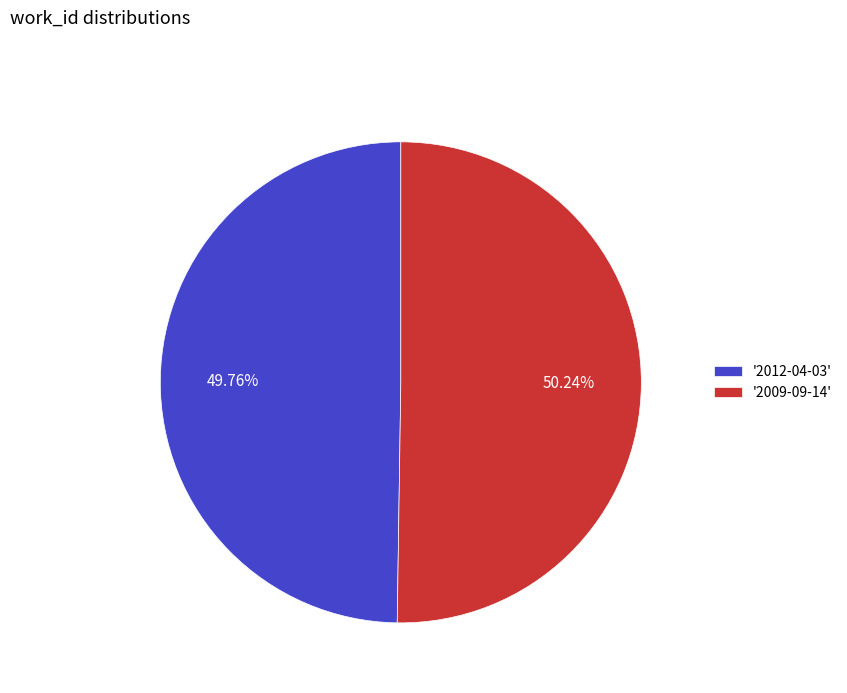

Approximately how many times larger is the value at '2009-09-14' compared to '2012-04-03'?

1.0